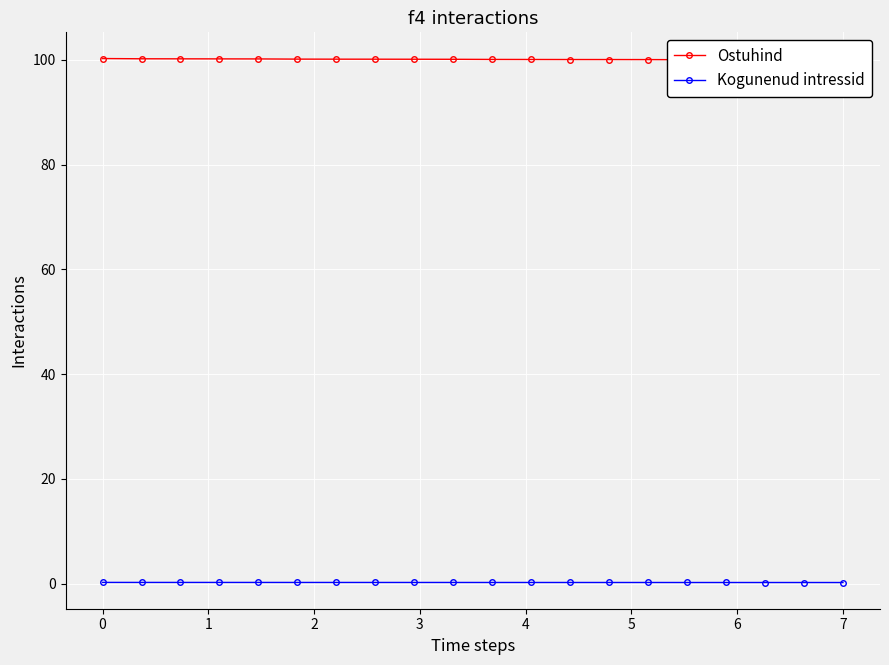

True or false: Kogunenud intressid has more than 1 interior local peaks.

False